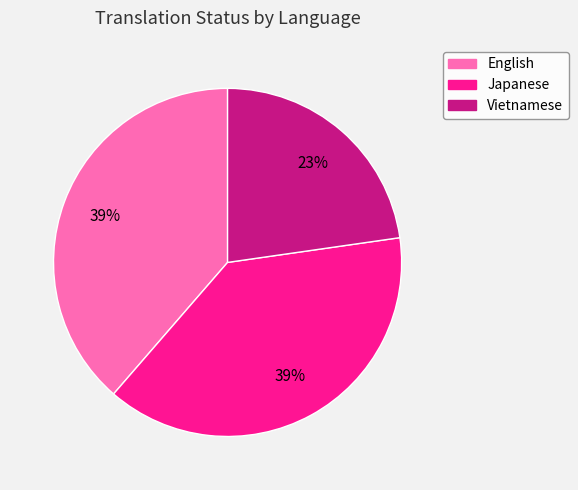

Is the sum of Japanese and Vietnamese greater than half?

Yes